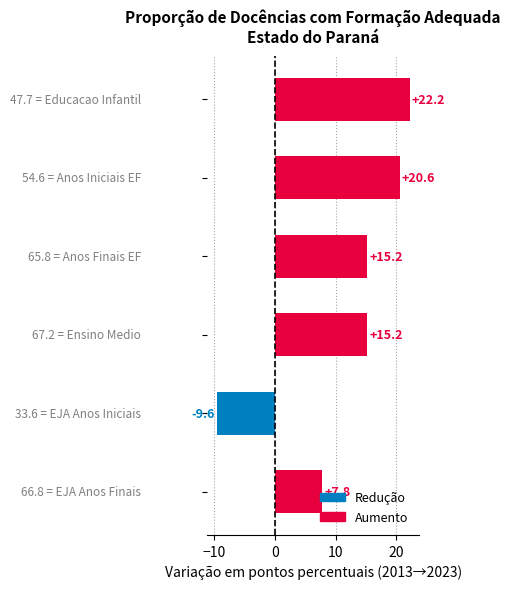

Does the chart contain stacked bars?

No